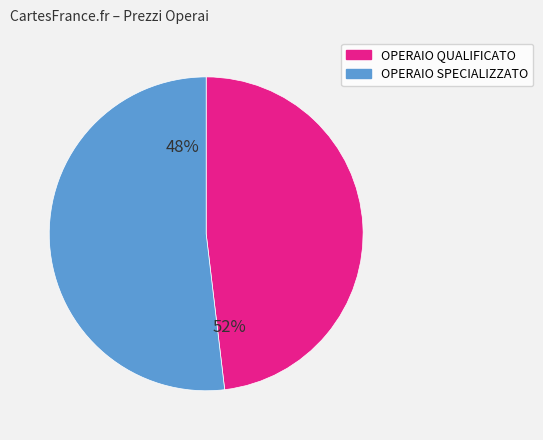

To the nearest percent, what is the average slice percentage?

50%